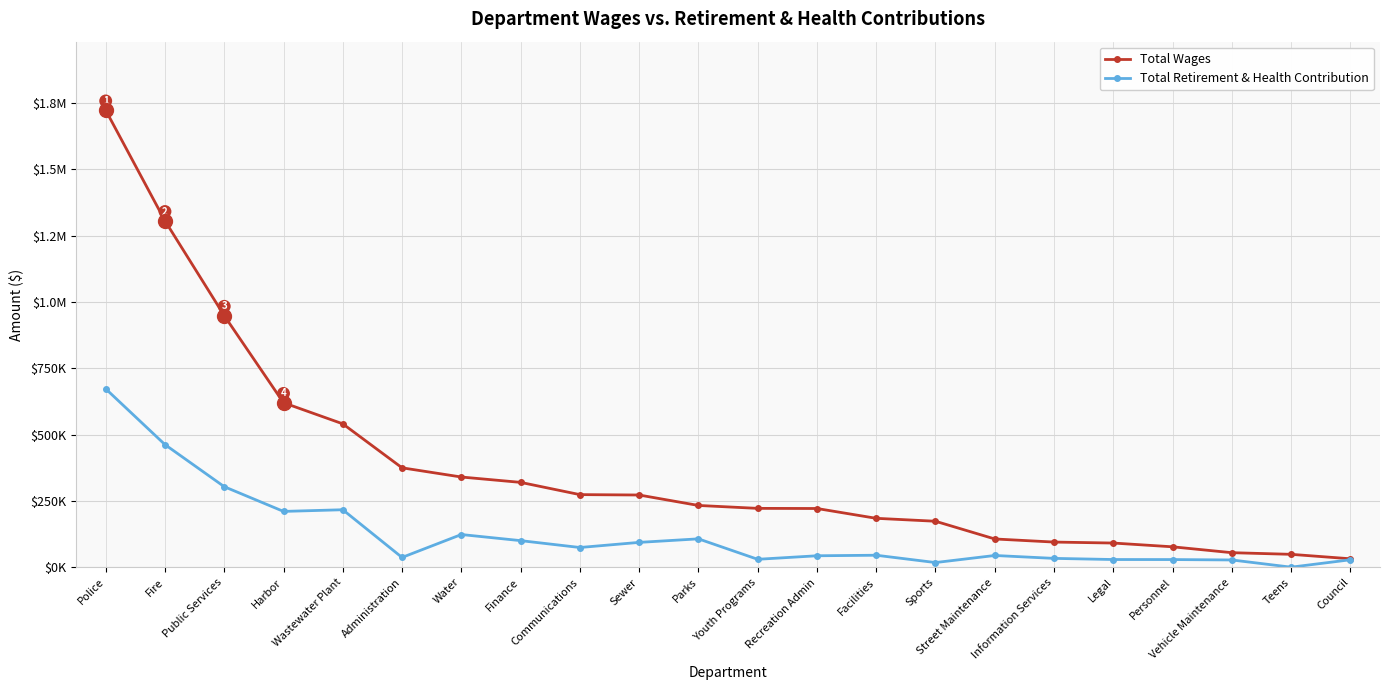

Which series has the largest range (max minus min)?

Total Wages